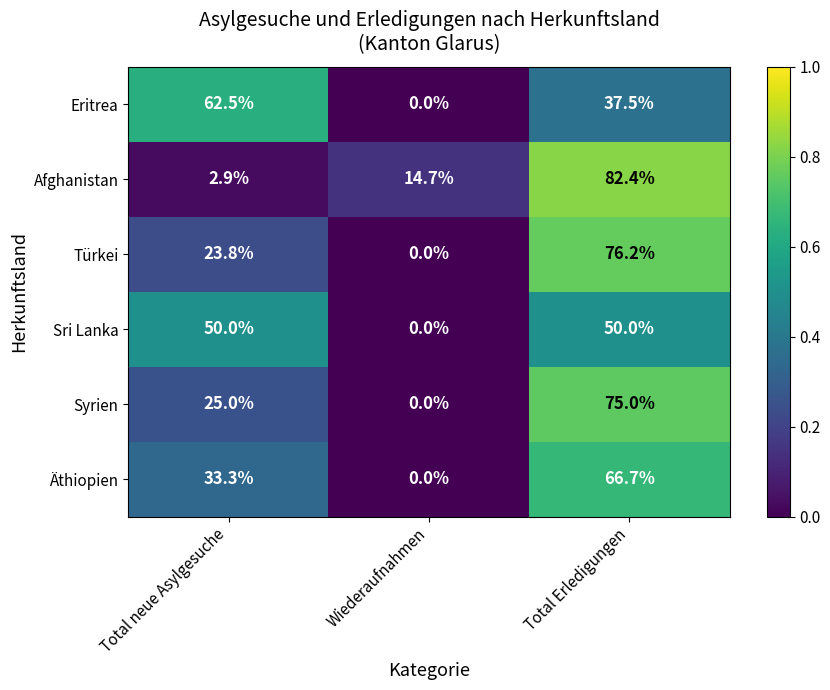

Between Wiederaufnahmen and Total Erledigungen, which series saw the biggest shift?

Türkei